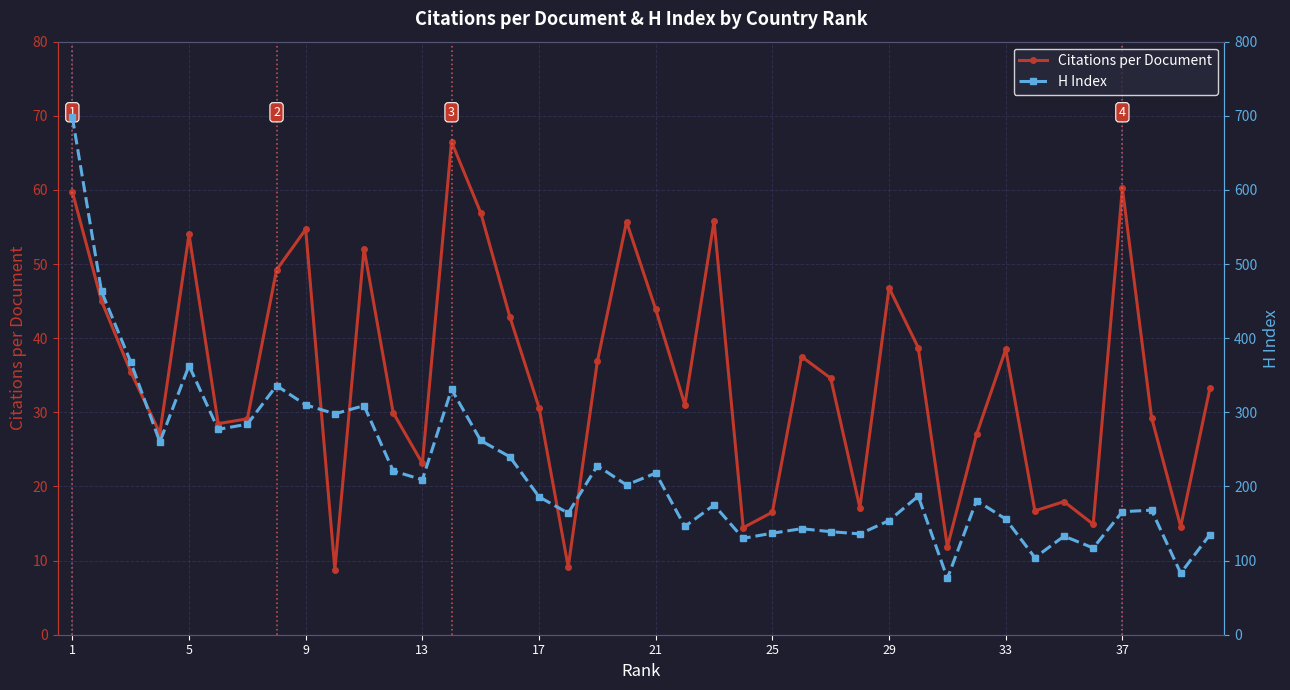

What is the value of the Citations per Document point at the 16th from the left?

42.9